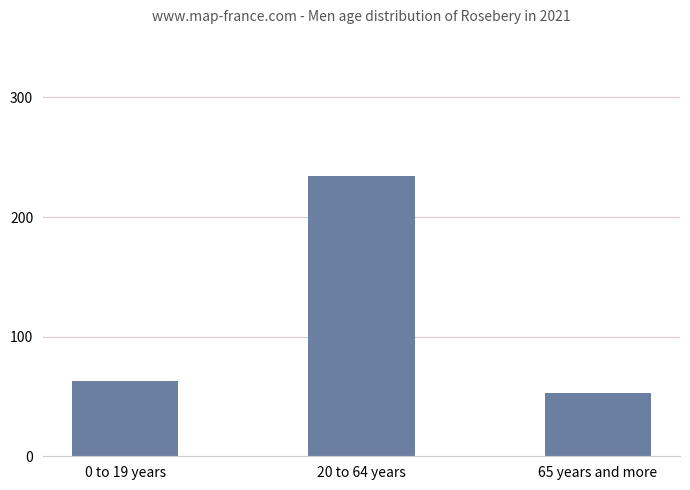

What position from the left is 0 to 19 years?

1